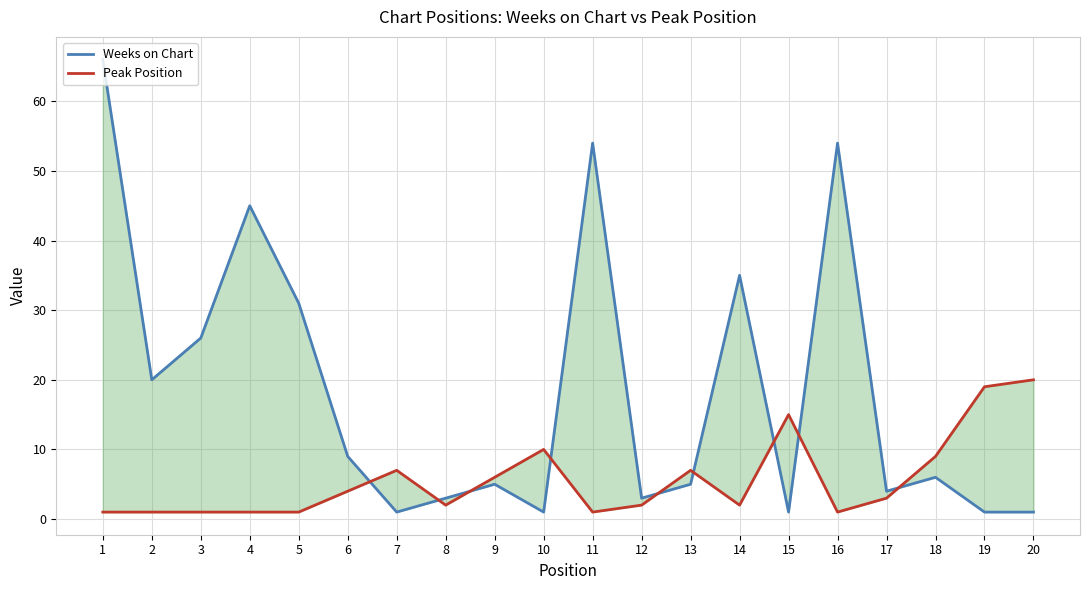

Reading left to right, what are all the values shown in this chart?

Weeks on Chart: 1=66	2=20	3=26	4=45	5=31	6=9	7=1	8=3	9=5	10=1	11=54	12=3	13=5	14=35	15=1	16=54	17=4	18=6	19=1	20=1
Peak Position: 1=1	2=1	3=1	4=1	5=1	6=4	7=7	8=2	9=6	10=10	11=1	12=2	13=7	14=2	15=15	16=1	17=3	18=9	19=19	20=20